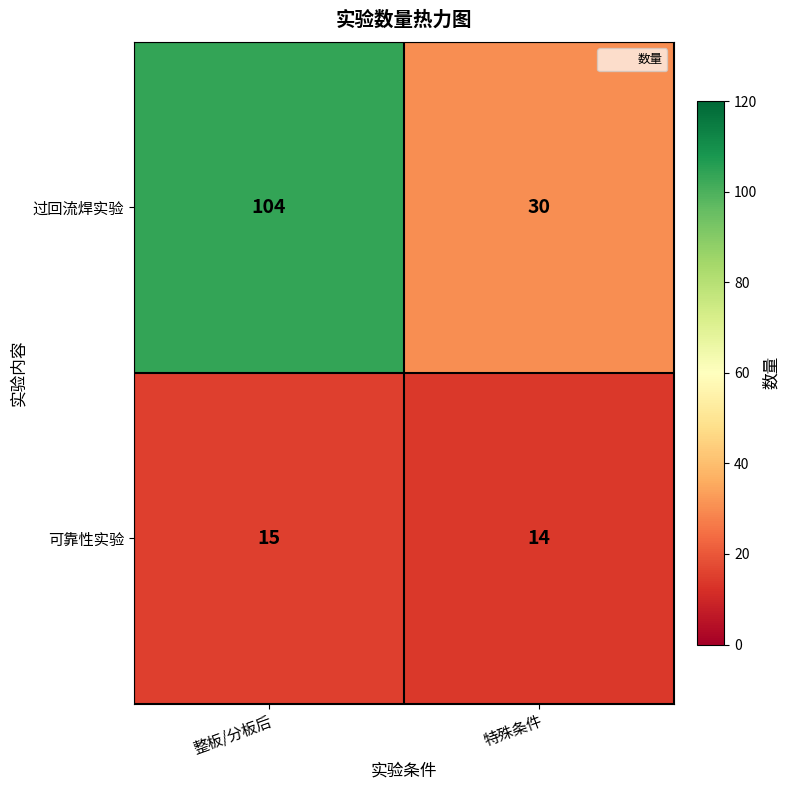

The value of 可靠性实验 at 特殊条件 is 8. True or false?

False